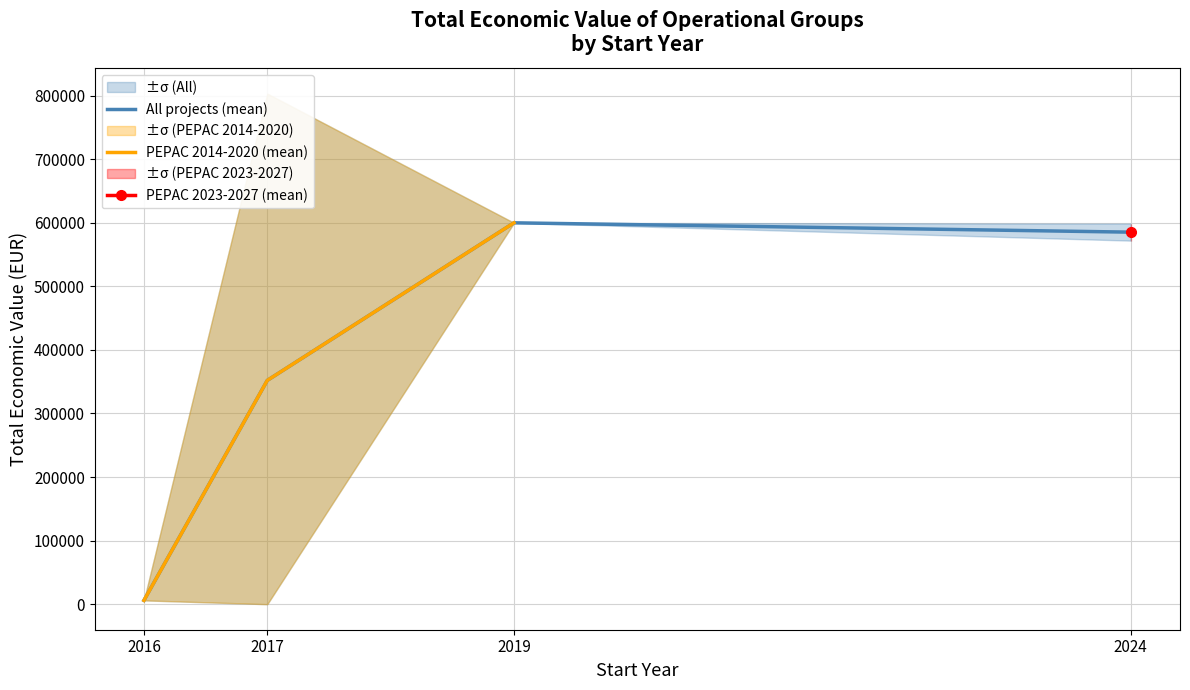

What is the highest value of the All projects (mean) series?

599962